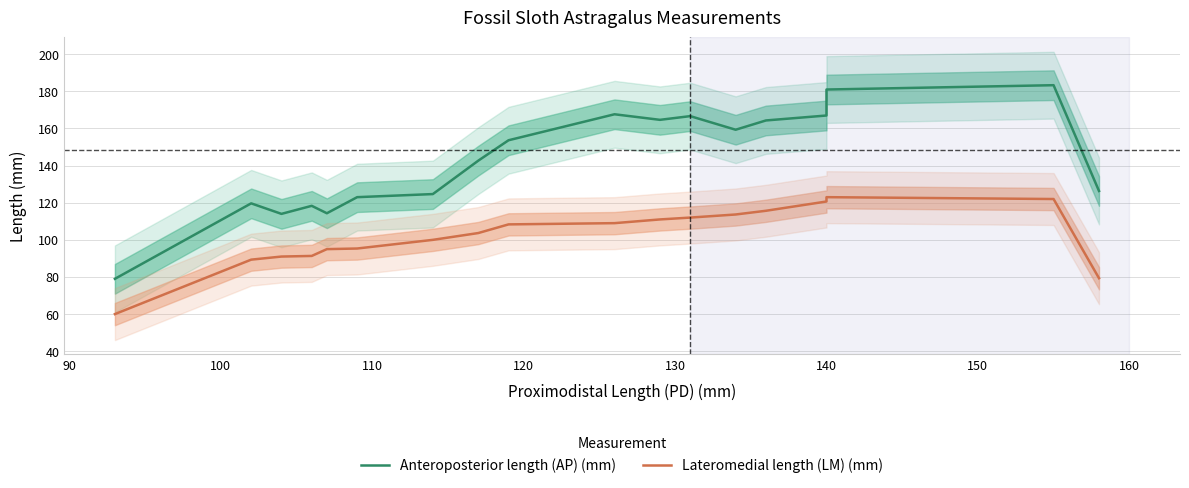

How many categories are shown in the chart?

18